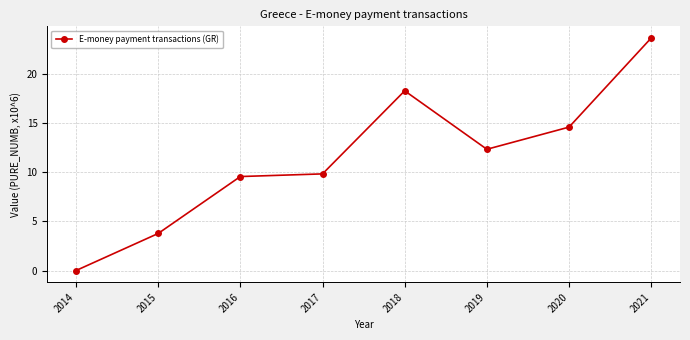

What is the value of the 6th point from the left?

12.3